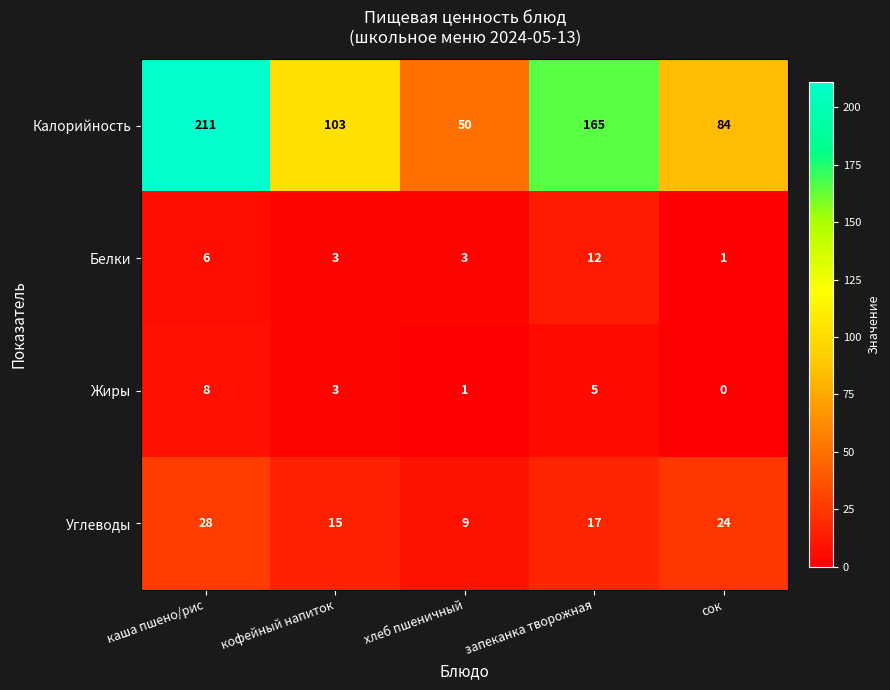

Is the value of Белки at хлеб пшеничный greater than the value of Калорийность at кофейный напиток?

No